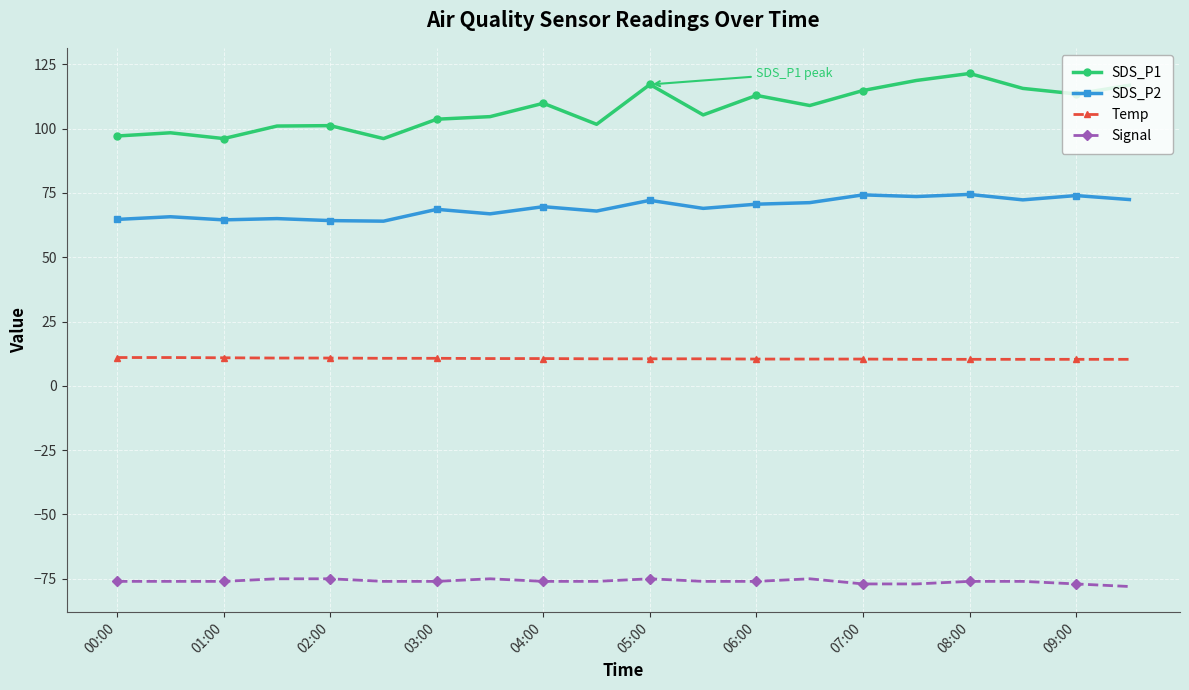

Which series has the widest spread of values?

SDS_P1